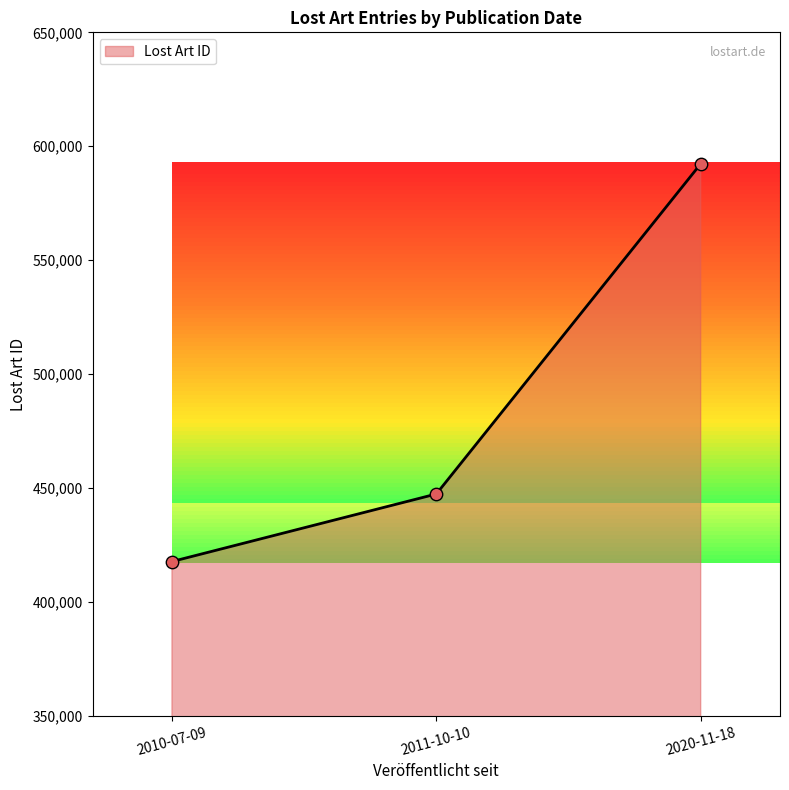

What is the change in value from 2010-07-09 to 2020-11-18?

+174596.5